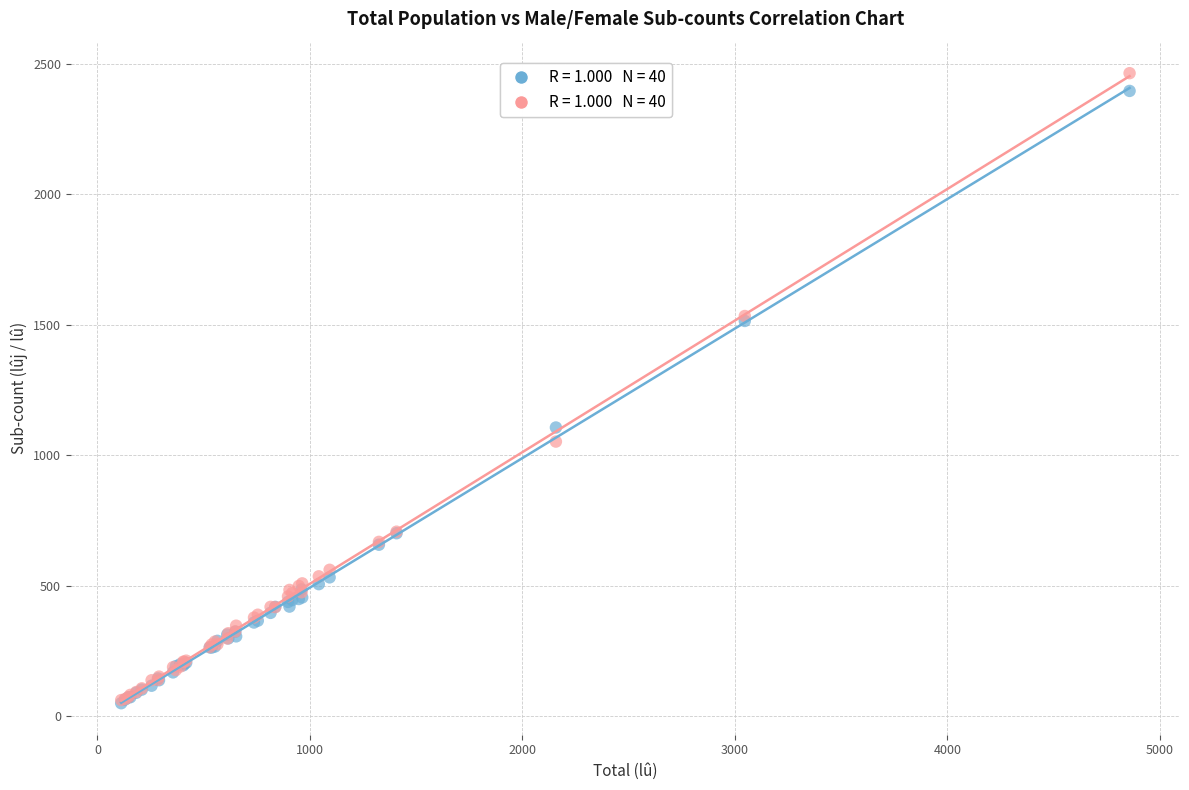

Across all series, what Y value is closest to 1256?

1106